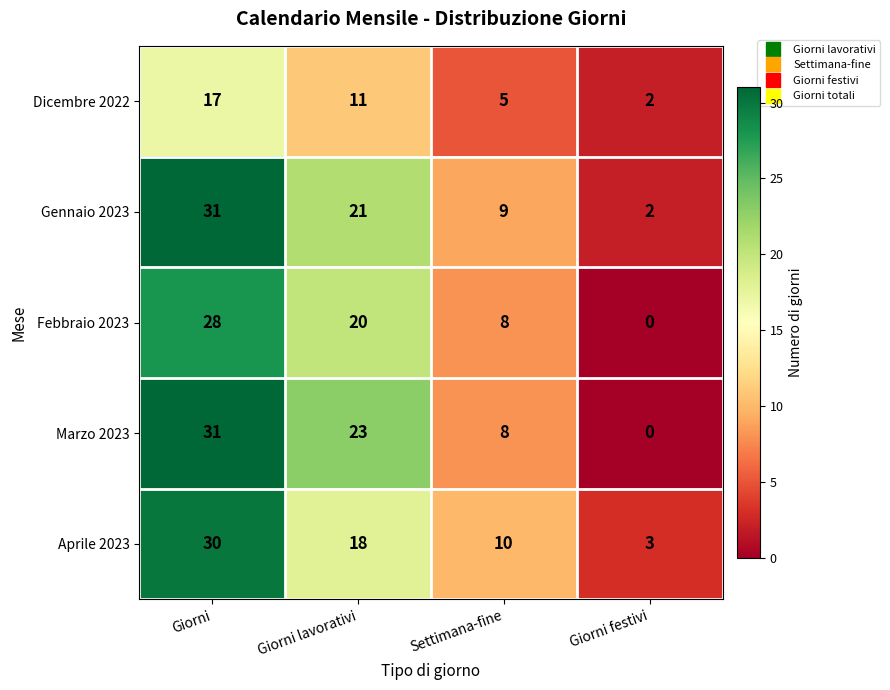

The value of Dicembre 2022 at Giorni lavorativi is 11. True or false?

True